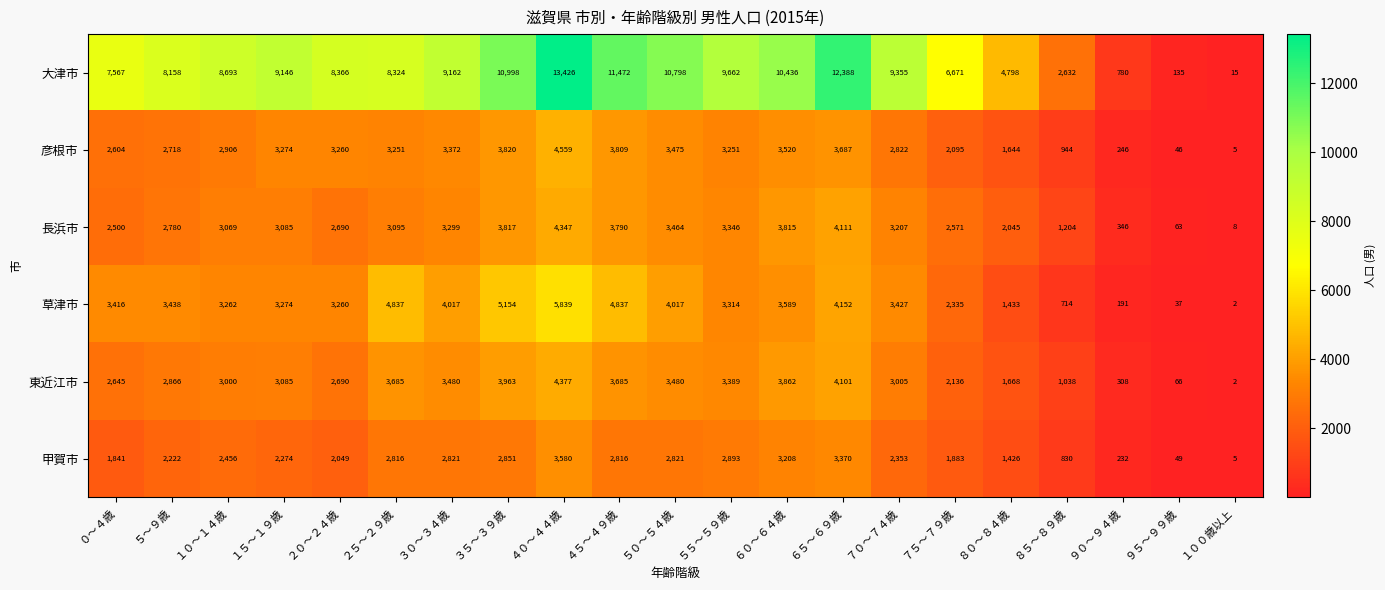

Where is 東近江市 nearest to the value 2189?

７５～７９歳